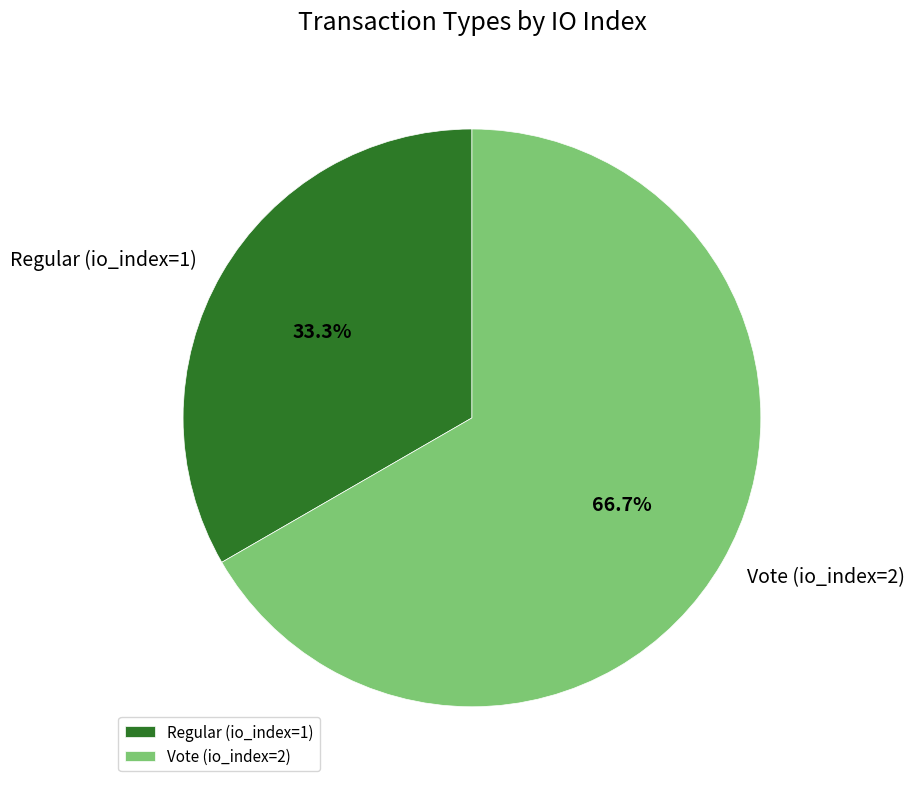

How many segments does this pie chart have?

2